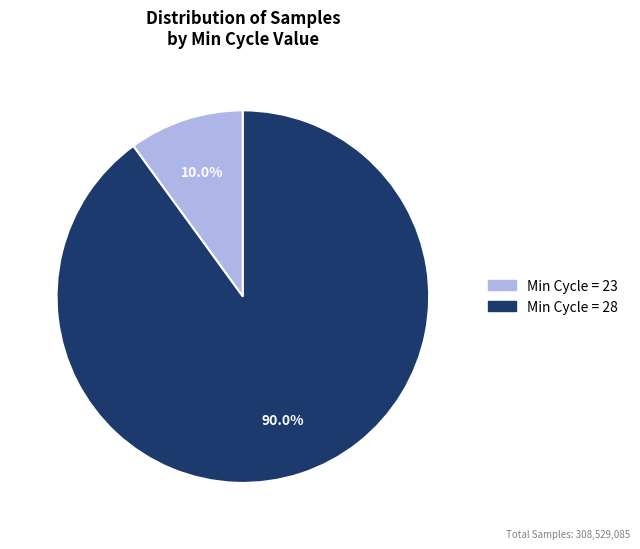

Is there any slice that represents more than half of the pie?

Yes